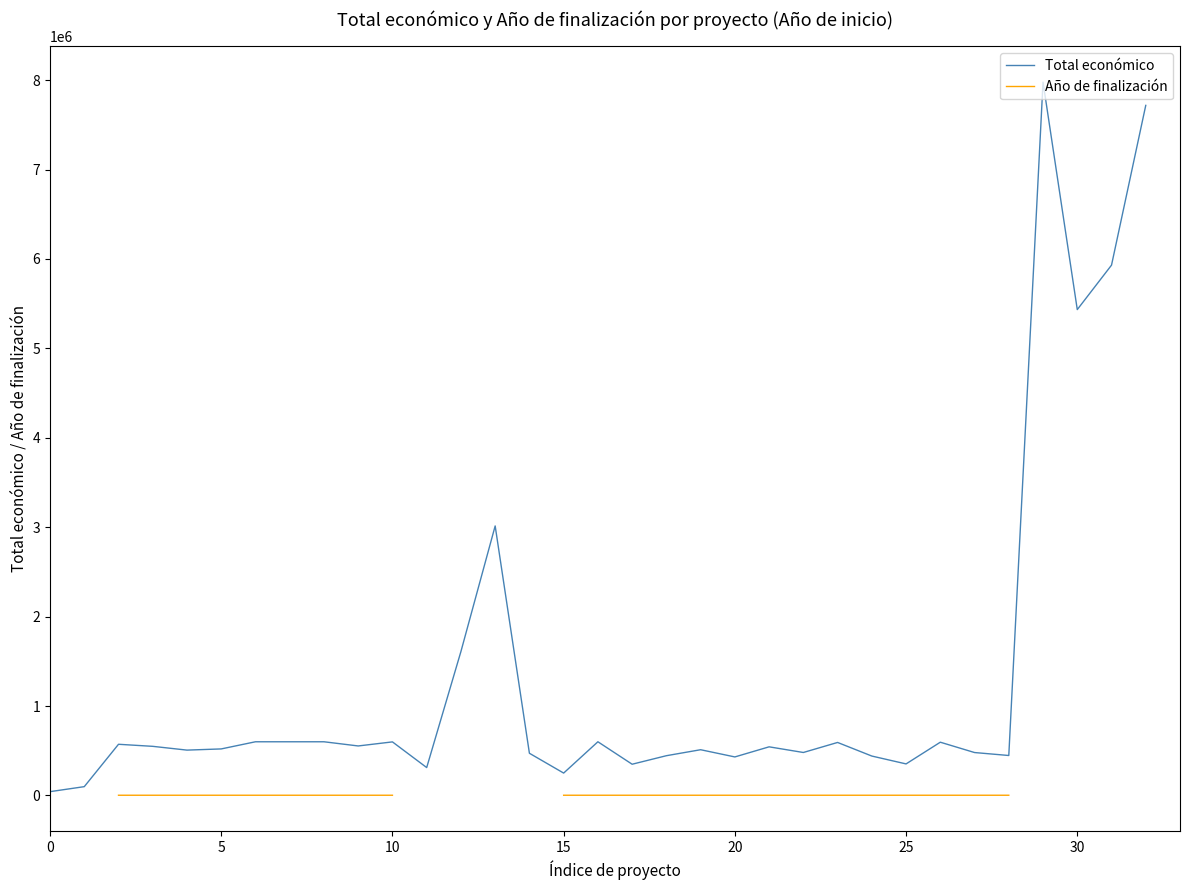

True or false: Total económico and Año de finalización intersect in this chart.

False